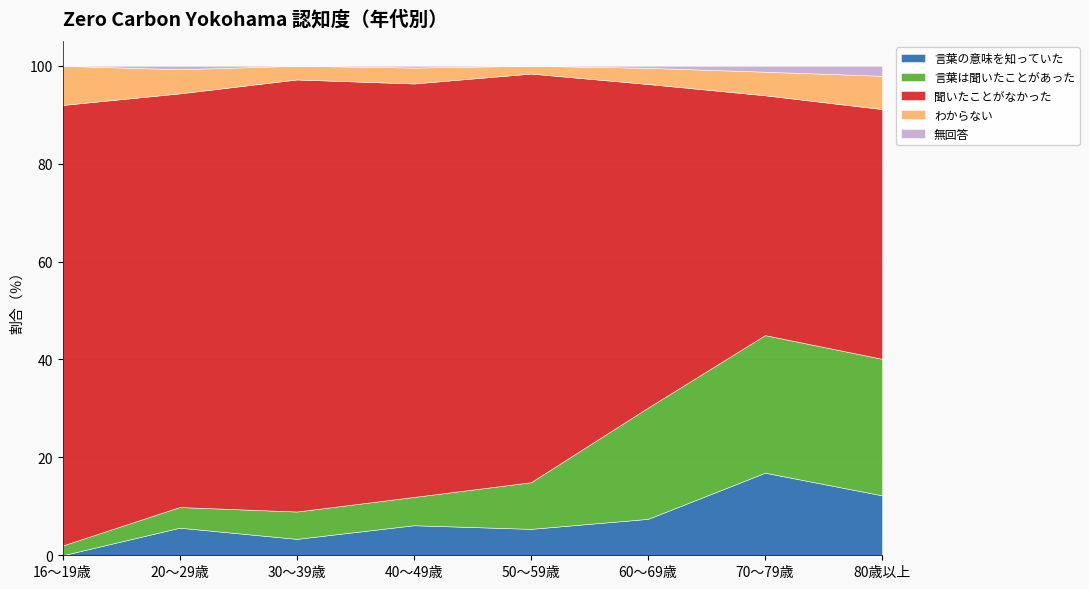

Is it true that 上記の説明を読む前から言葉の意味を知っていた（％） equals 5.7 at 30～39歳?

False